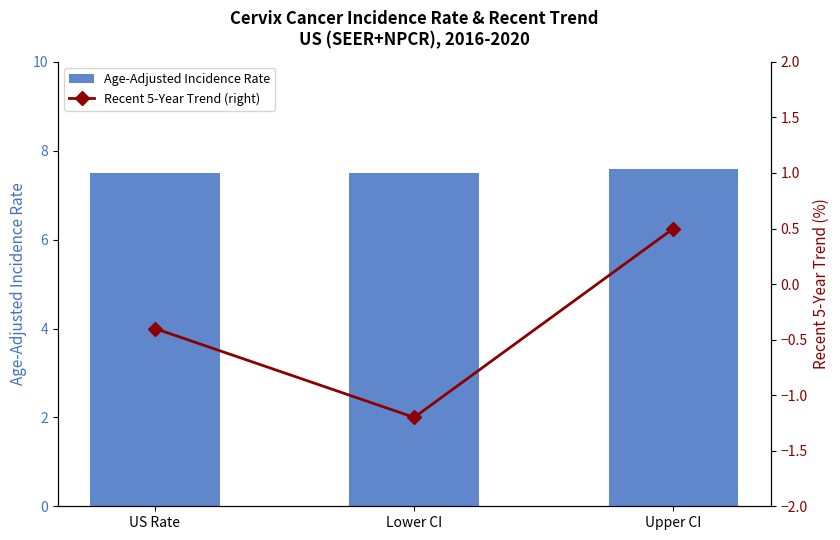

At which category does the chart reach its peak across all series?

Upper CI